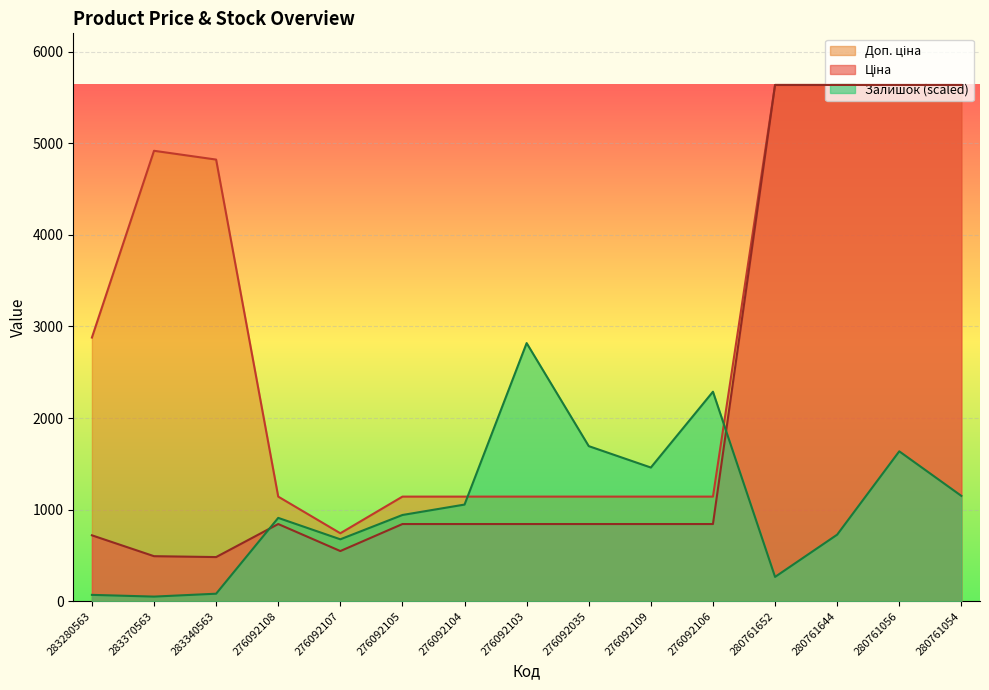

How many lines are shown in the chart?

3